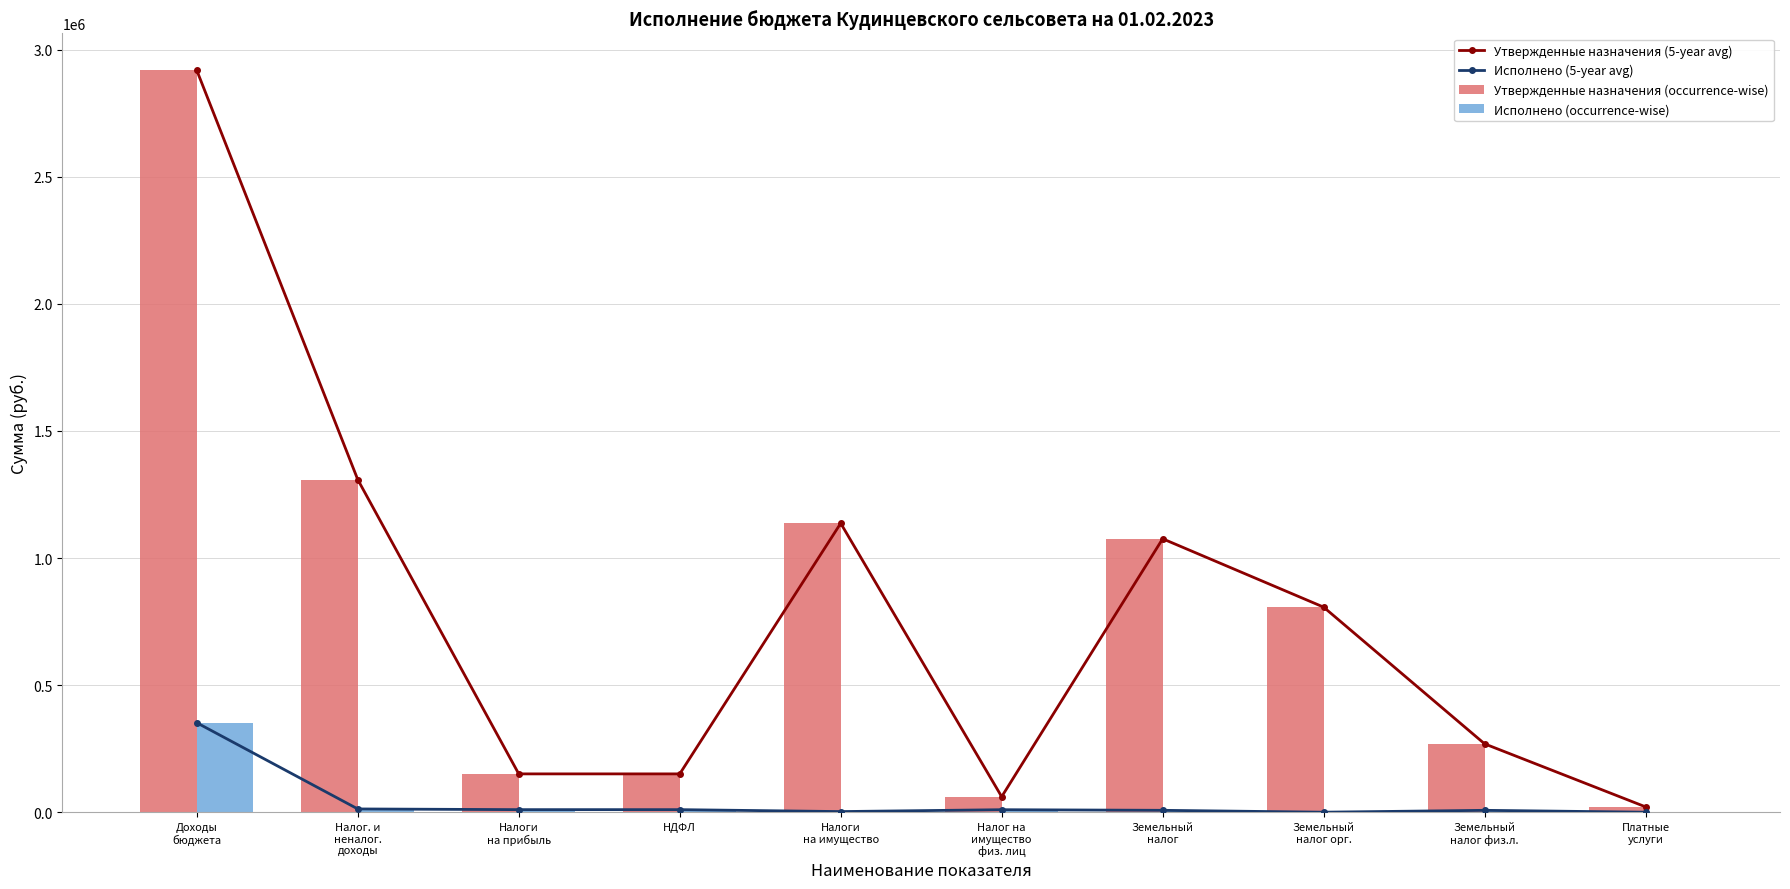

What are all the series names shown in the legend?

Утвержденные назначения (5-year avg), Исполнено (5-year avg), Утвержденные назначения (occurrence-wise), Исполнено (occurrence-wise)